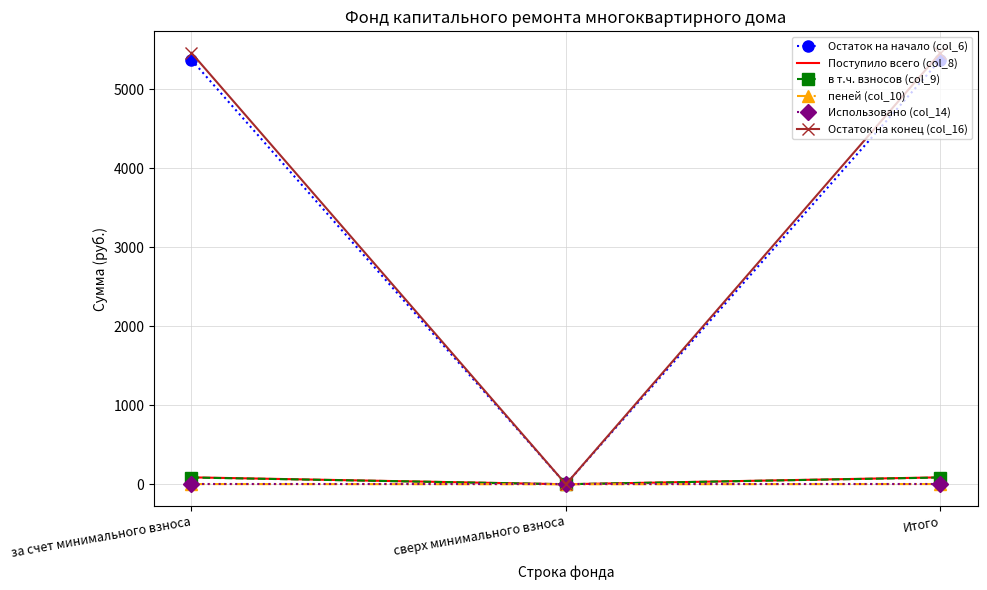

What is the maximum value for Остаток на начало (col_6)?

5369.7